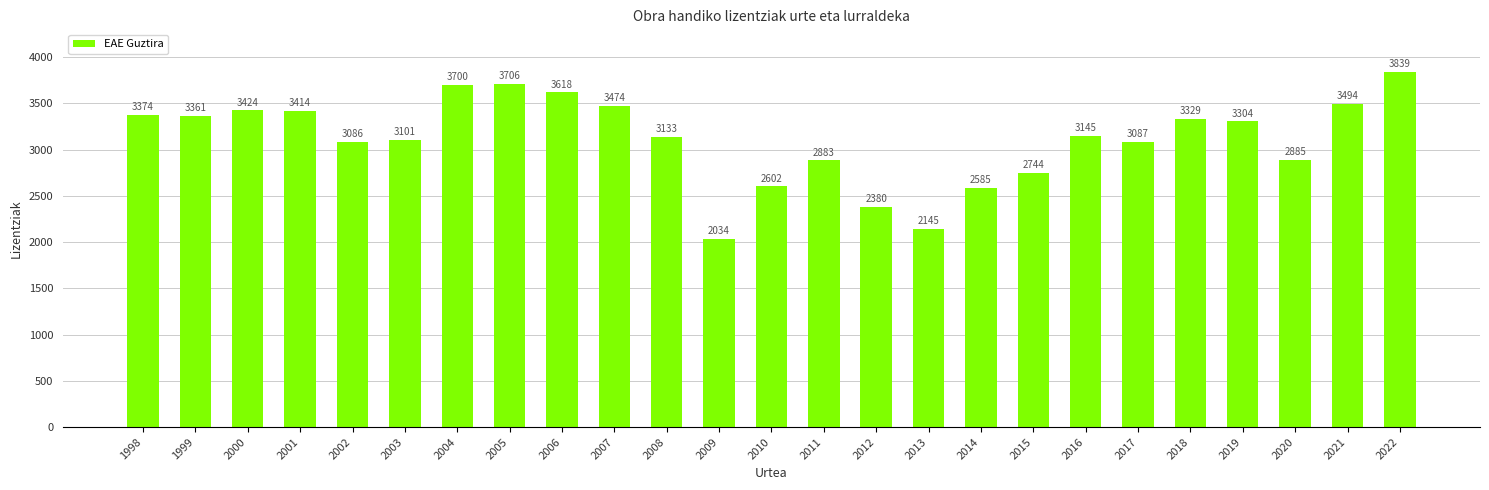

What is the value of the 3rd bar from the left?

3424